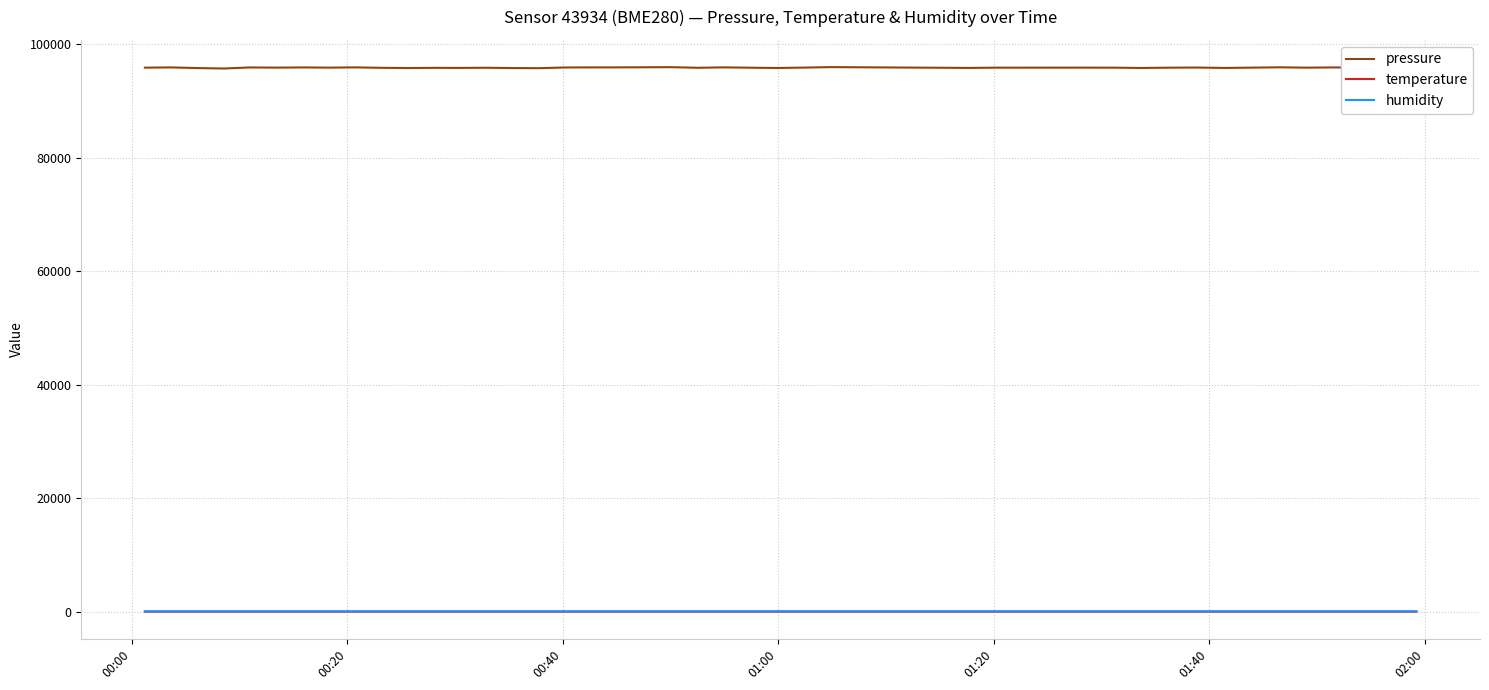

Which series has the widest spread of values?

pressure